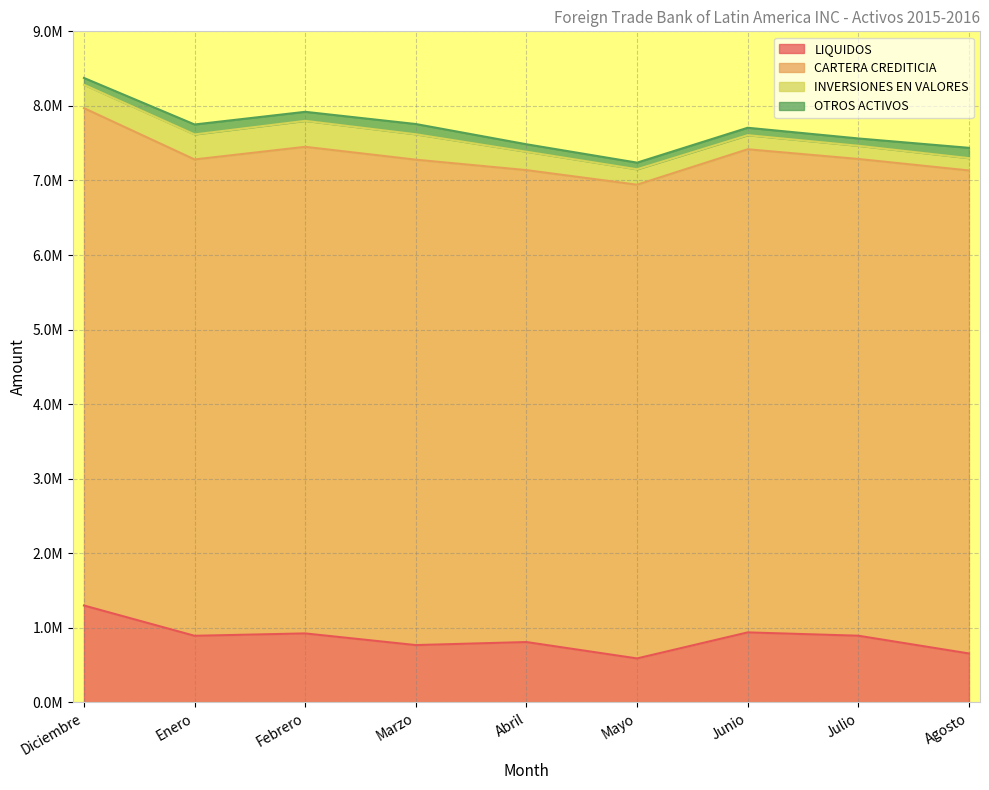

Rank the series by their maximum value, from lowest to highest.

OTROS ACTIVOS, INVERSIONES EN VALORES, LIQUIDOS, CARTERA CREDITICIA